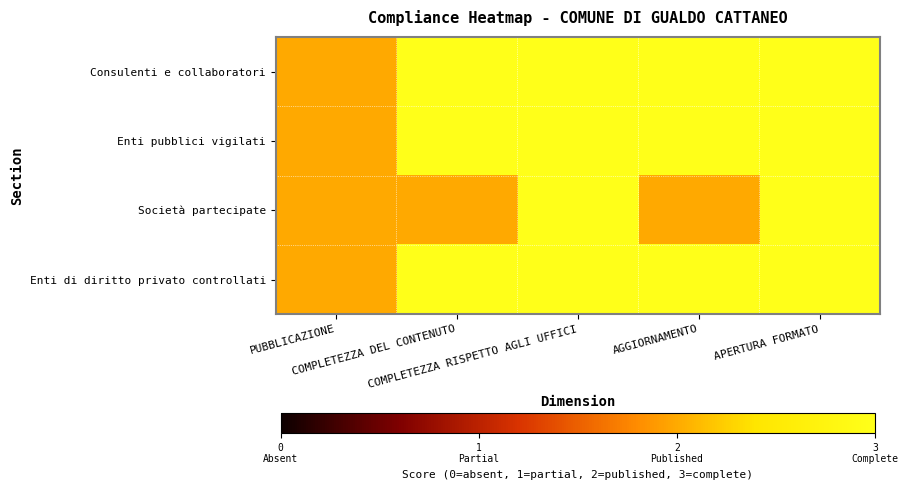

At which category is the sum across all series the highest?

COMPLETEZZA RISPETTO AGLI UFFICI